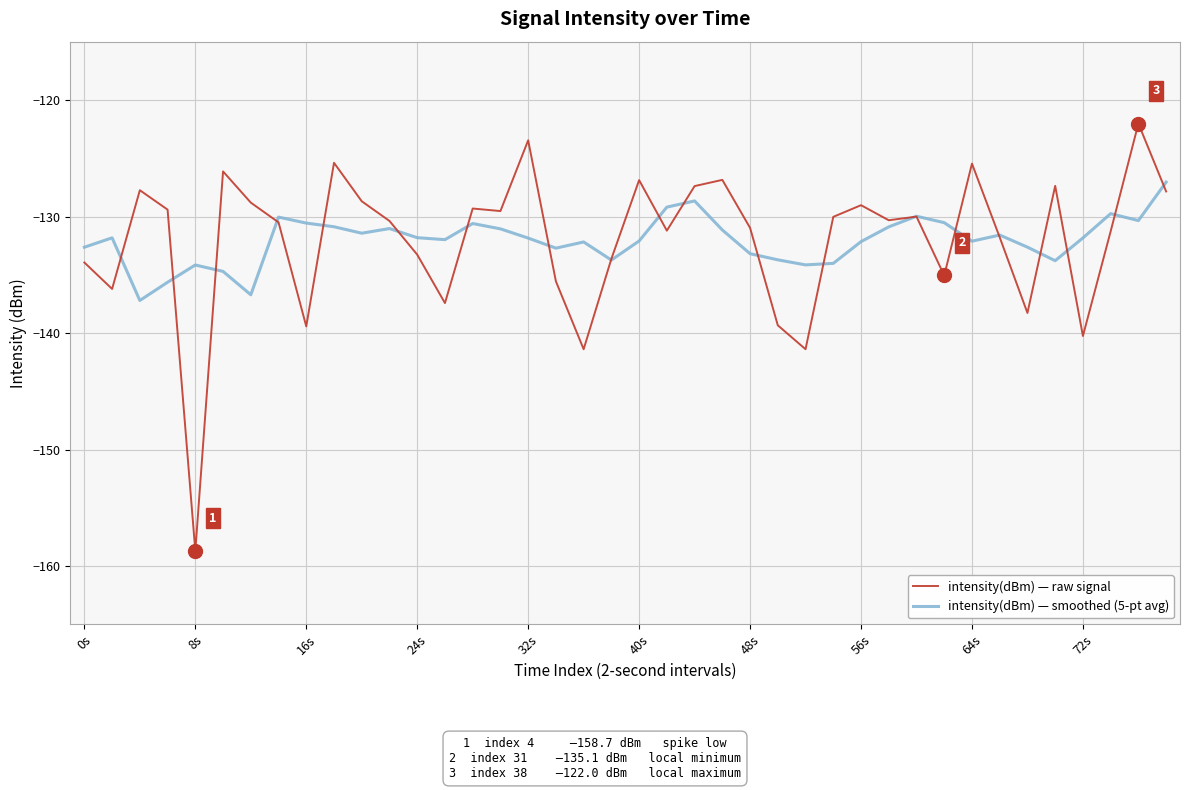

What is the maximum value for intensity(dBm) — smoothed (5-pt avg)?

-127.0